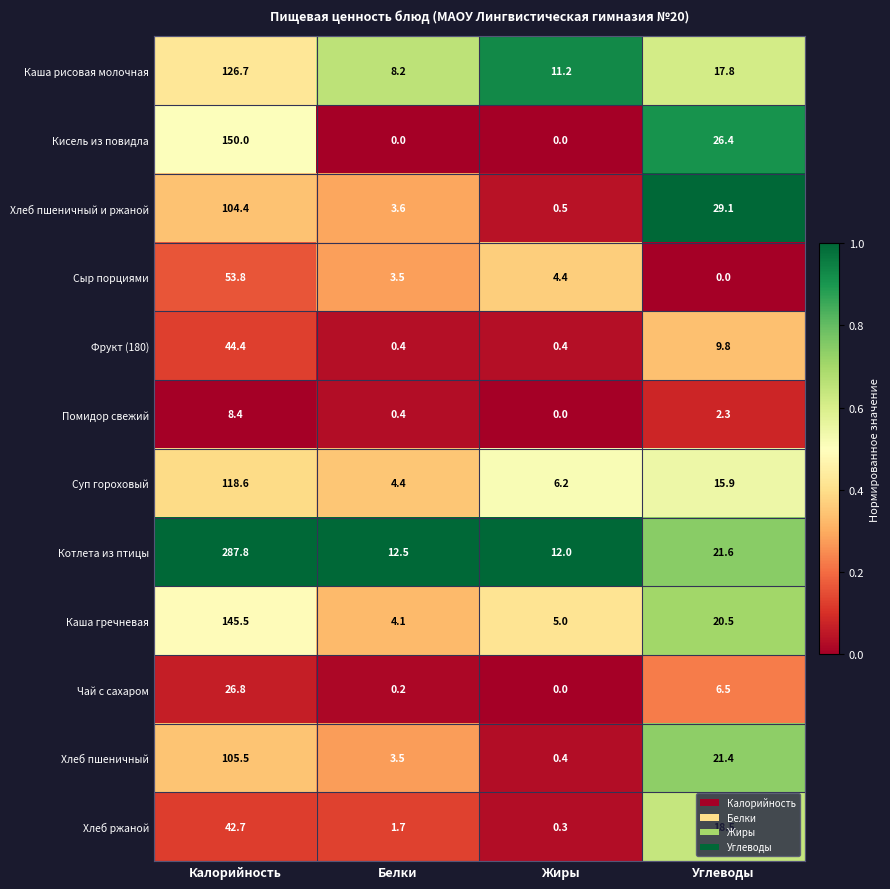

Which series has the widest spread of values?

Котлета из птицы